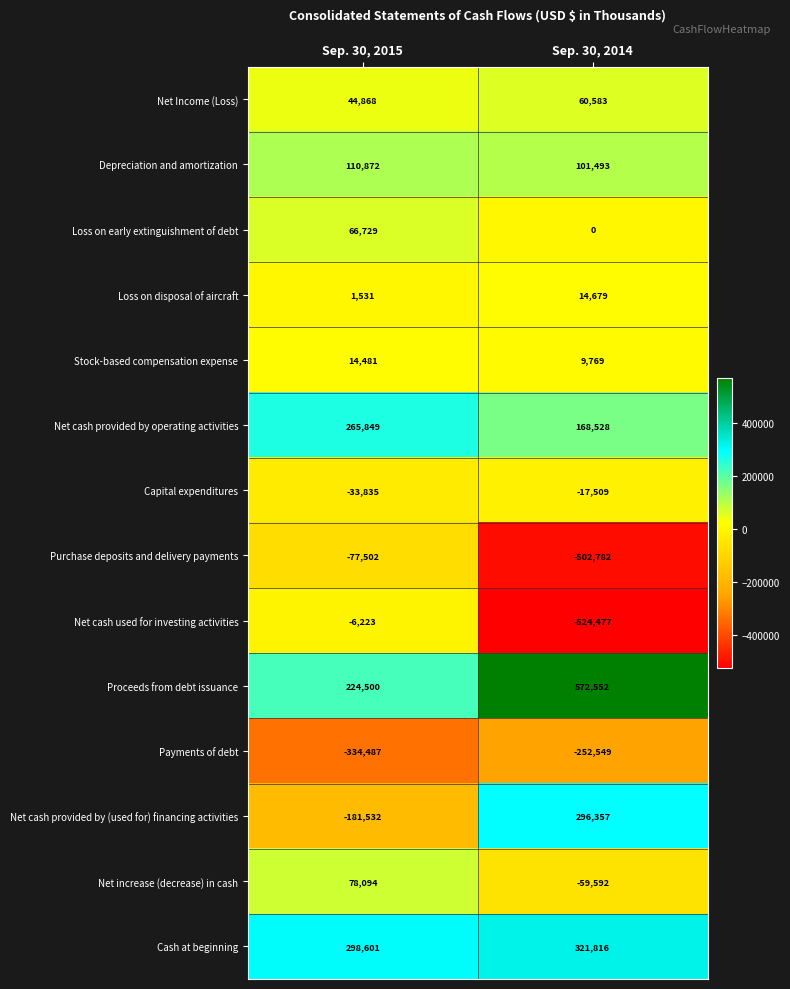

What is the minimum value for Net cash used for investing activities?

-524477